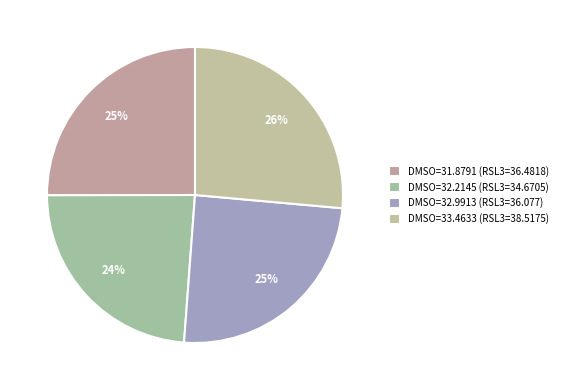

Rank the categories by value from lowest to highest.

32.2145, 32.9913, 31.8791, 33.4633